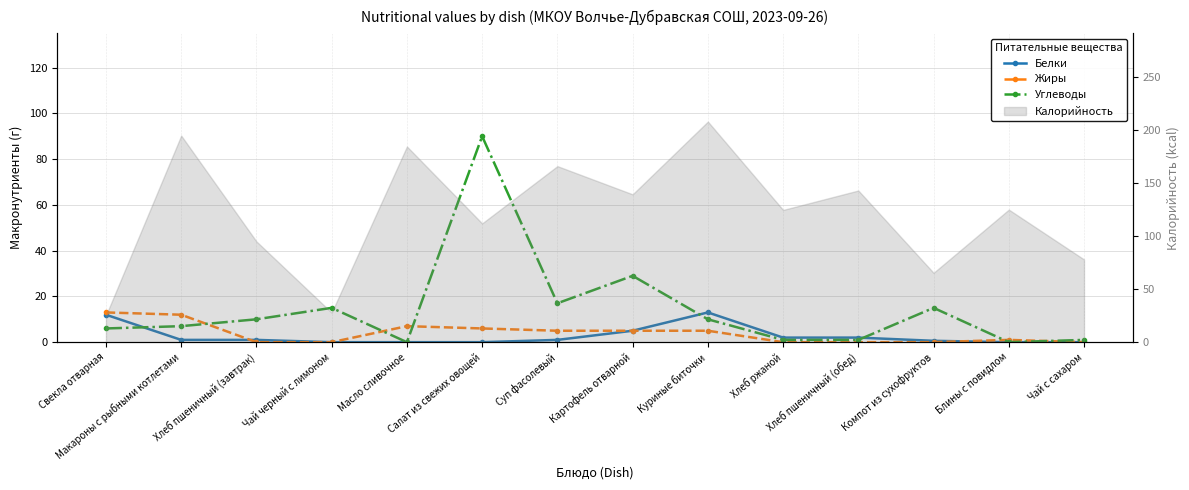

True or false: Жиры has more than 2 interior local peaks.

False